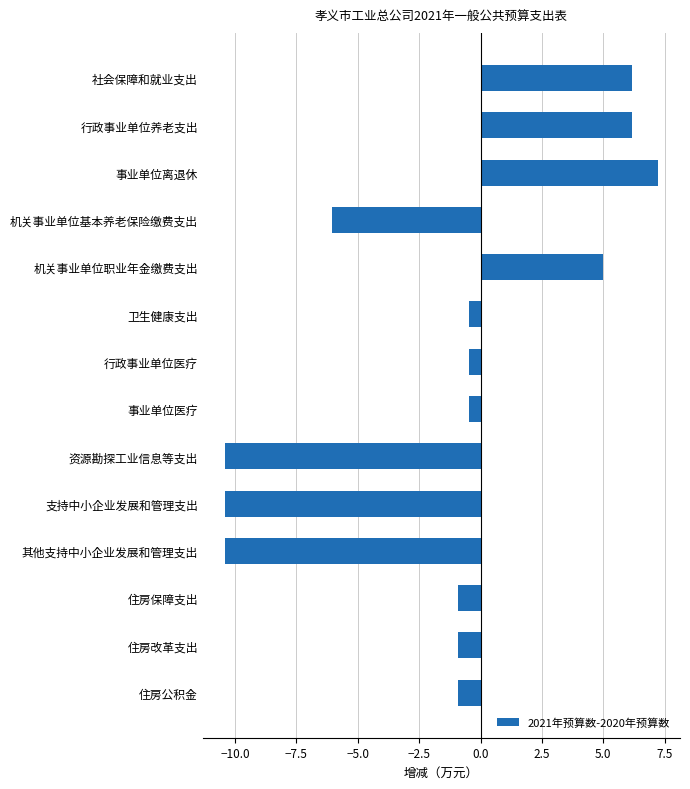

The chart shows a value of -17.8 at 其他支持中小企业发展和管理支出. True or false?

False